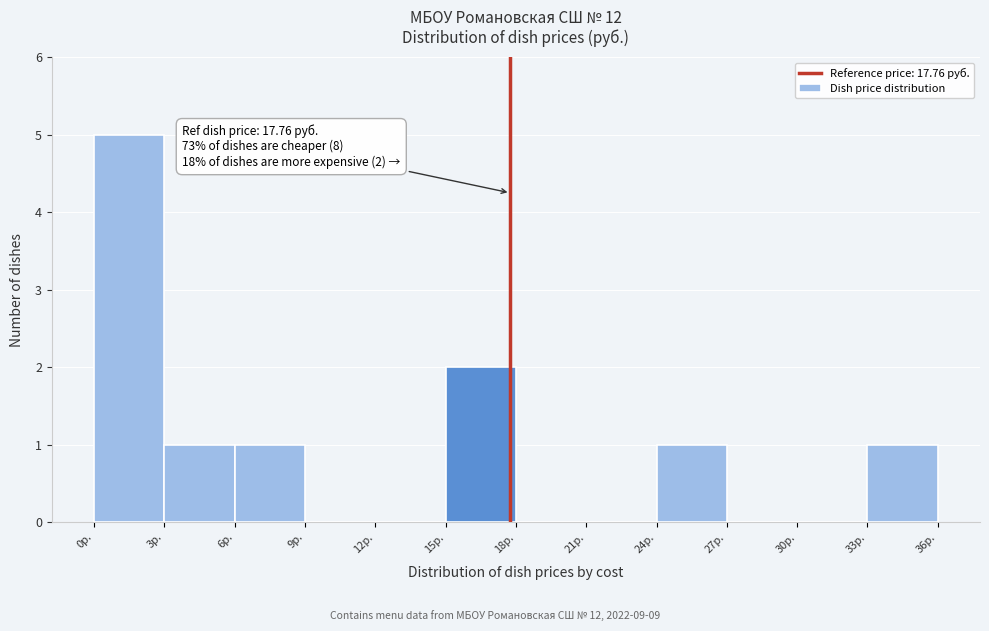

Which range on the x-axis has the tallest bar?

0 to 3